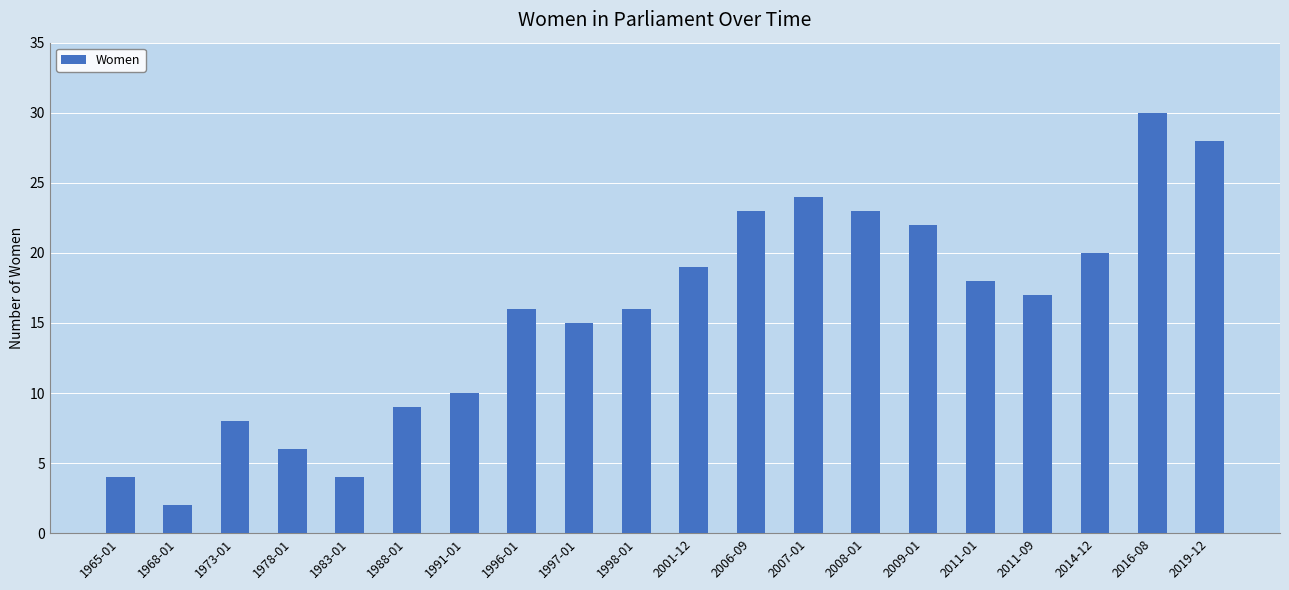

The value at 1997-01 is 7. True or false?

False